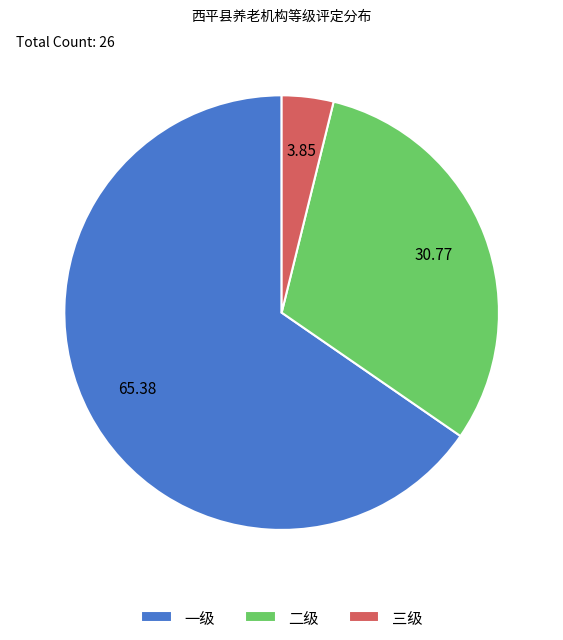

Count the number of slices in the pie.

3